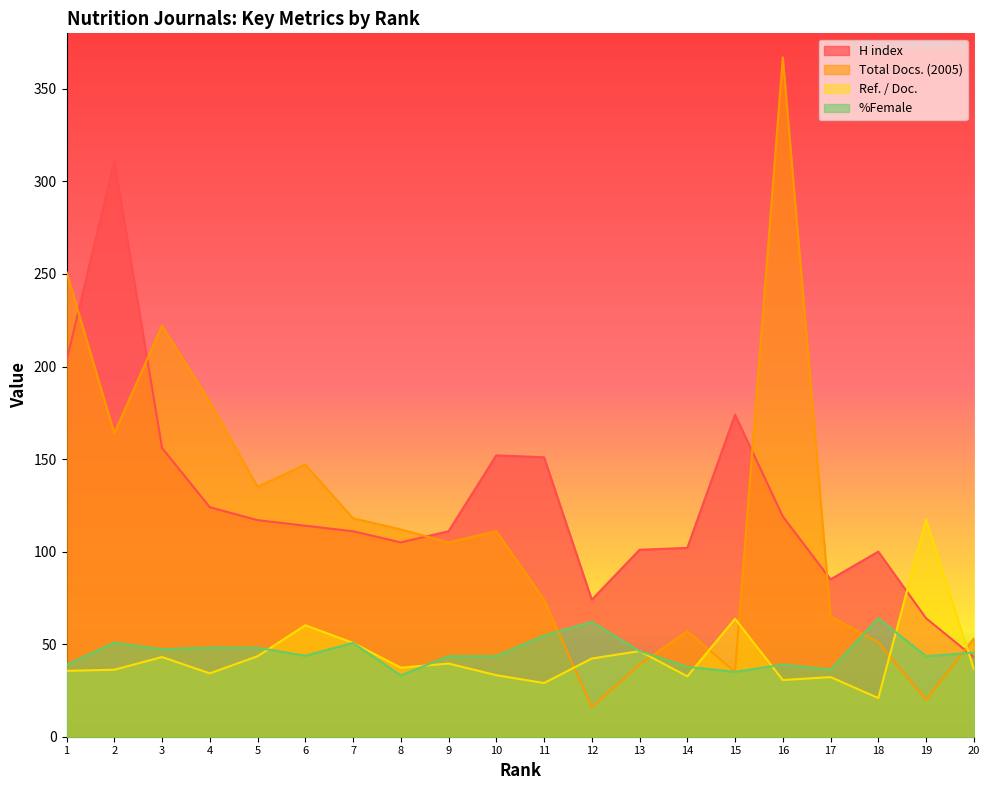

At which label does Total Docs. (2005) first exceed 111?

1